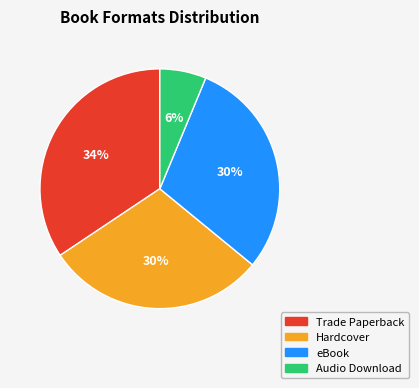

Count the number of slices in the pie.

4